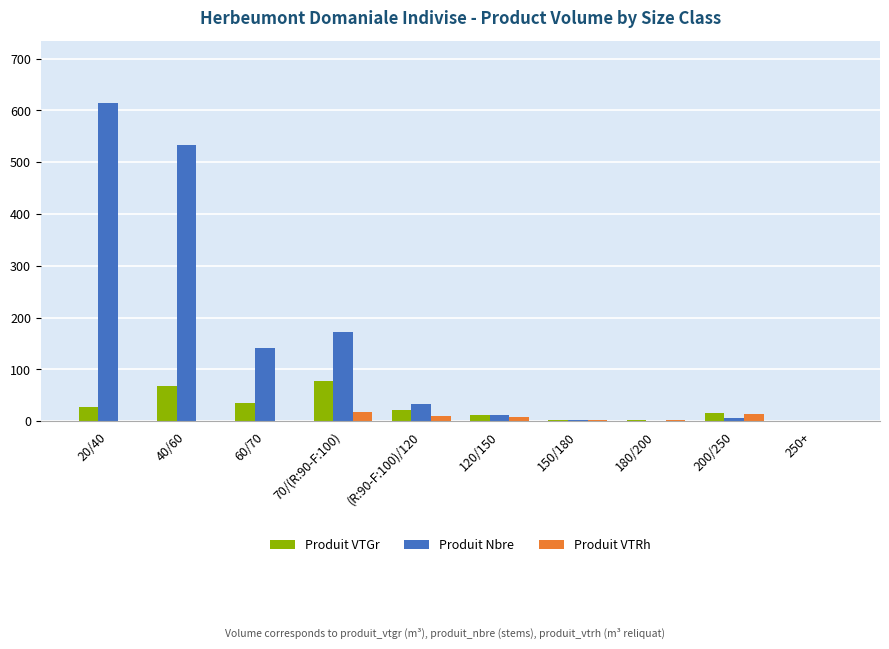

True or false: Produit VTGr has a value of 116.8 at 40/60.

False